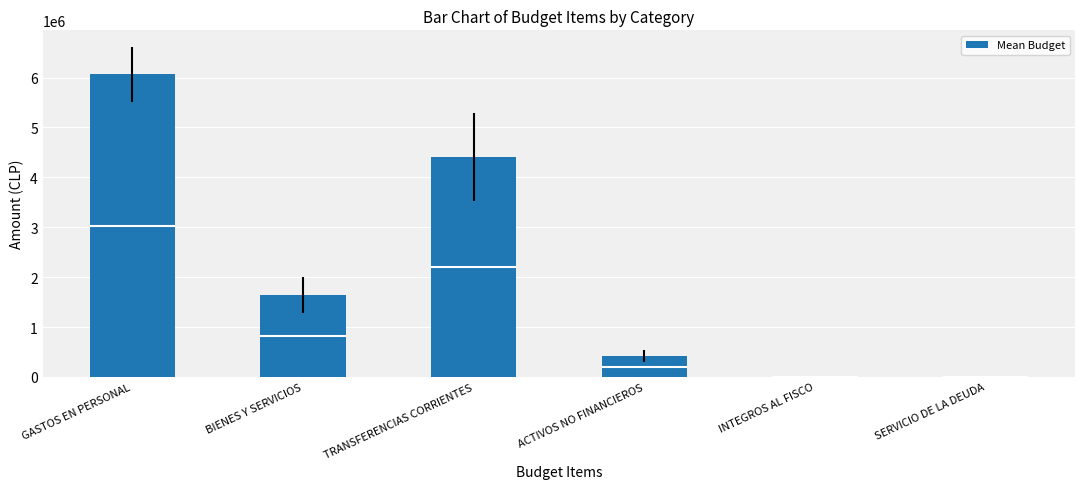

At which label is the value closest to 3032582?

TRANSFERENCIAS CORRIENTES